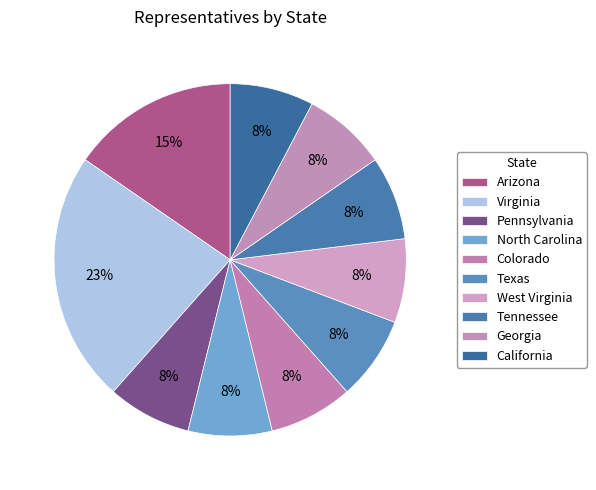

What is the ratio of the value at Tennessee to the value at Arizona?

0.5